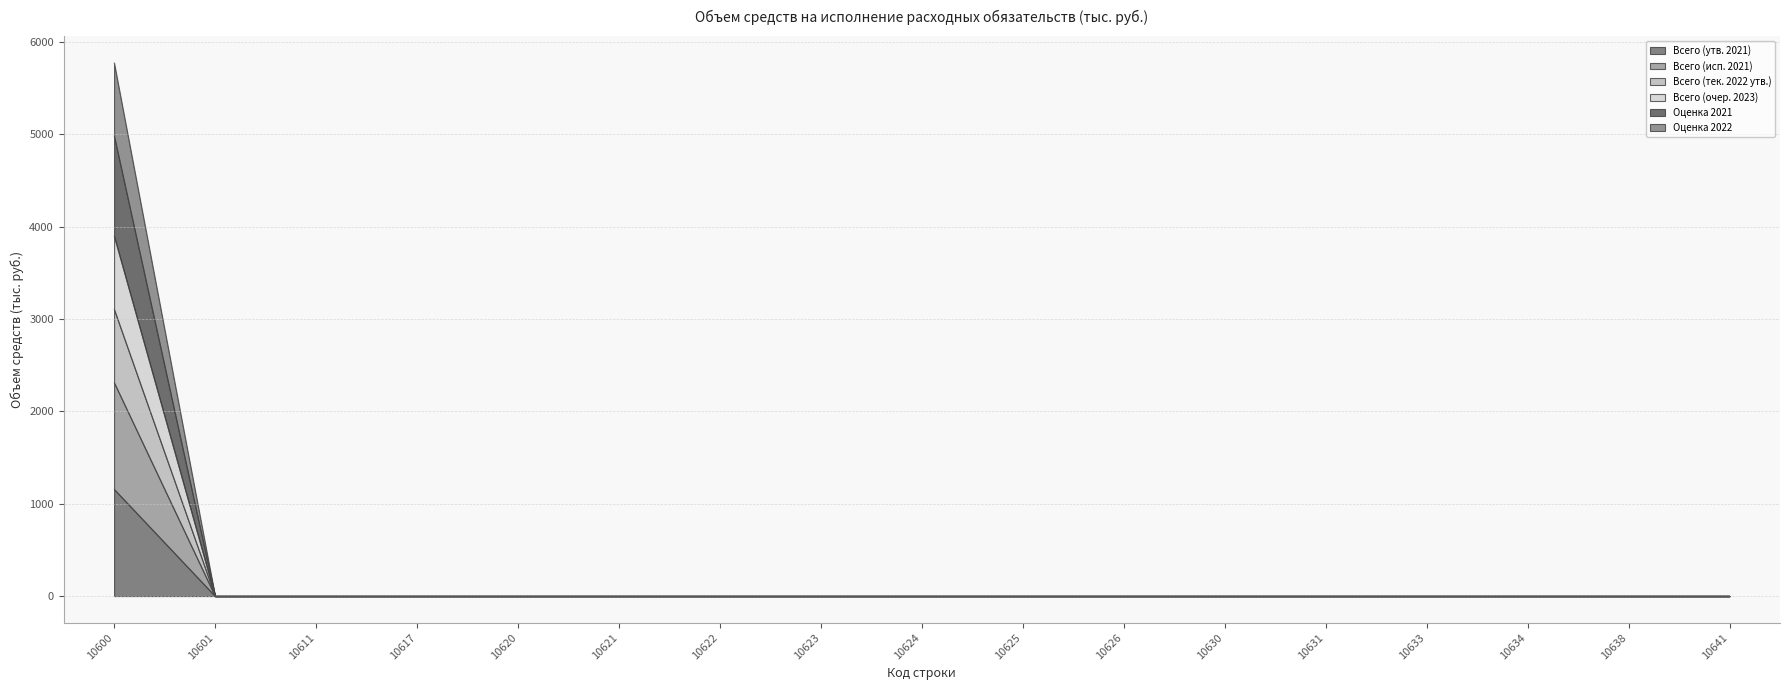

How many series are shown in this chart?

6